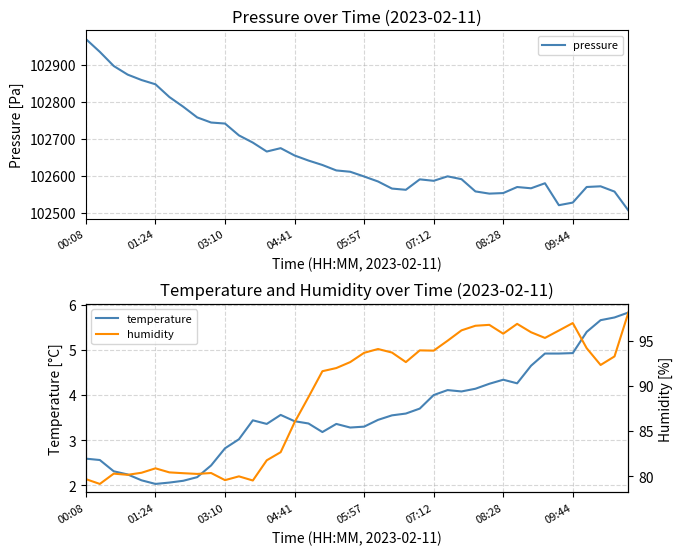

What is the highest value of the pressure series?

102970.1